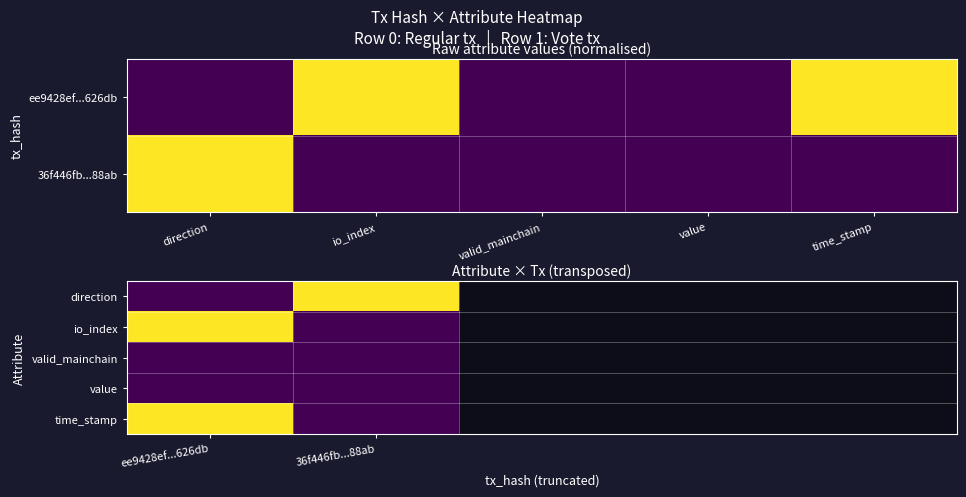

What is the total value across all series at 36f446fb...88ab?

1